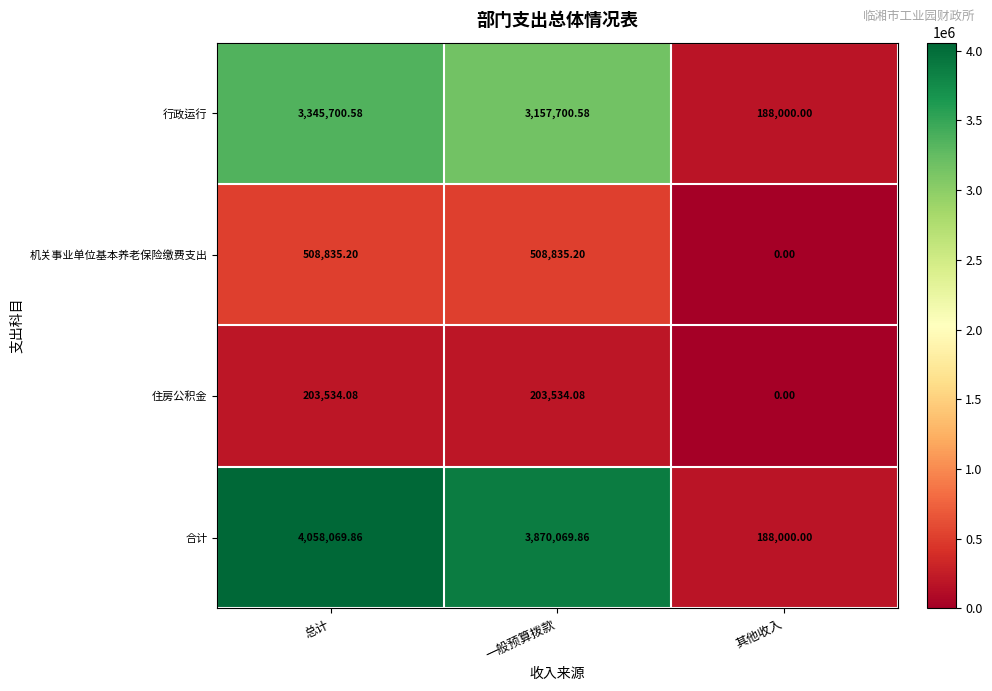

Rank the series at 总计 from lowest to highest value.

住房公积金, 机关事业单位基本养老保险缴费支出, 行政运行, 合计